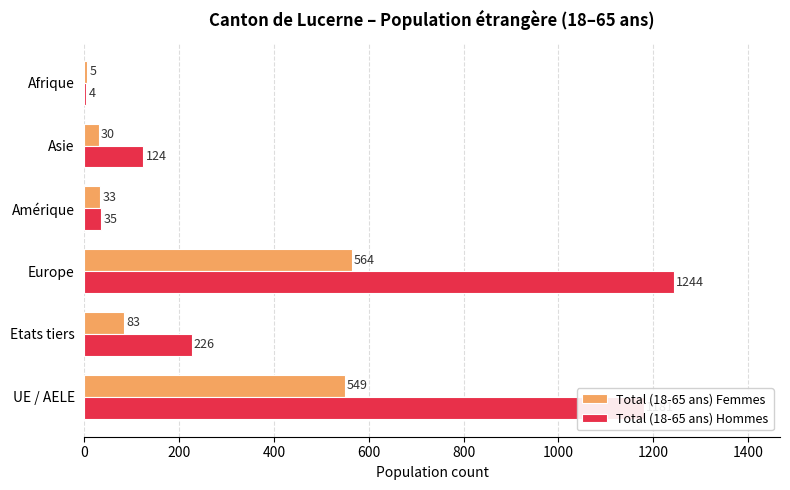

What is the sum of all Total (18-65 ans) Hommes values?

2814